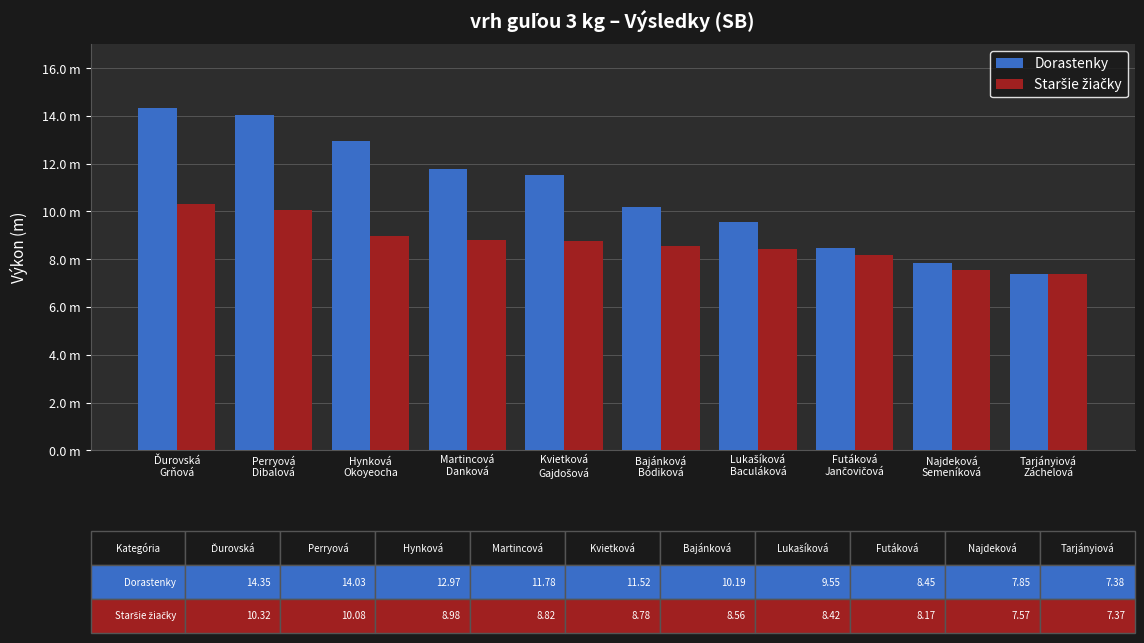

List the labels in order of Dorastenky value, smallest first.

Tarjányiová
Záchelová, Najdeková
Semeníková, Futáková
Jančovičová, Lukašíková
Baculáková, Bajánková
Bódiková, Kvietková
Gajdošová, Martincová
Danková, Hynková
Okoyeocha, Perryová
Dibalová, Ďurovská
Grňová